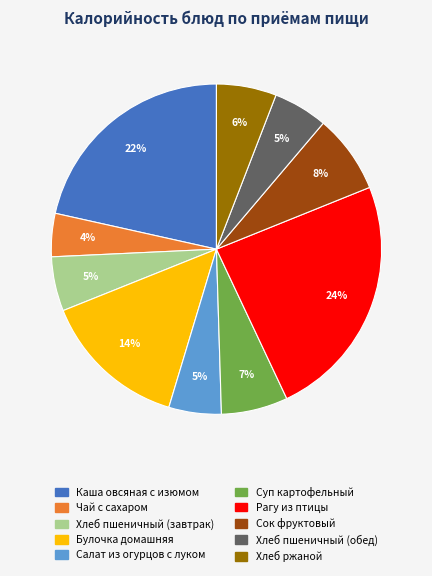

Which slice is the largest?

Рагу из птицы